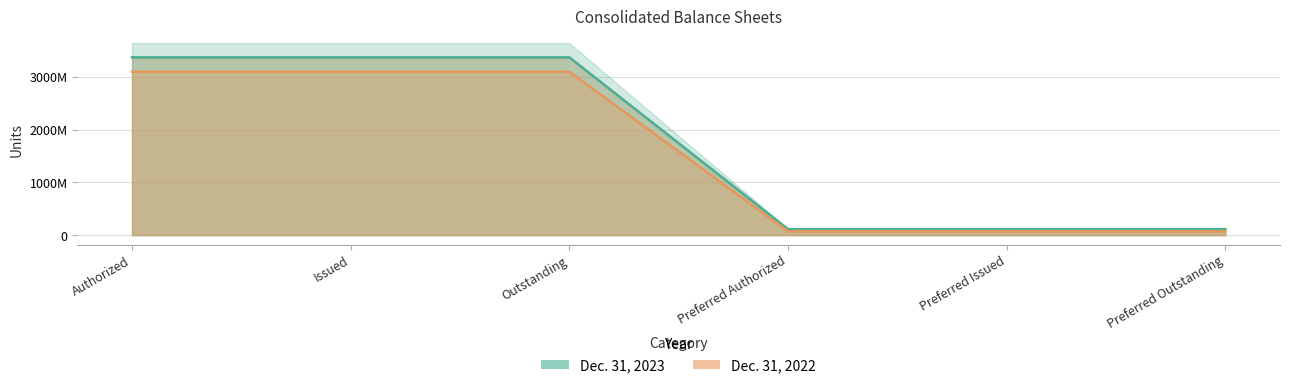

How many categories are shown in the chart?

6